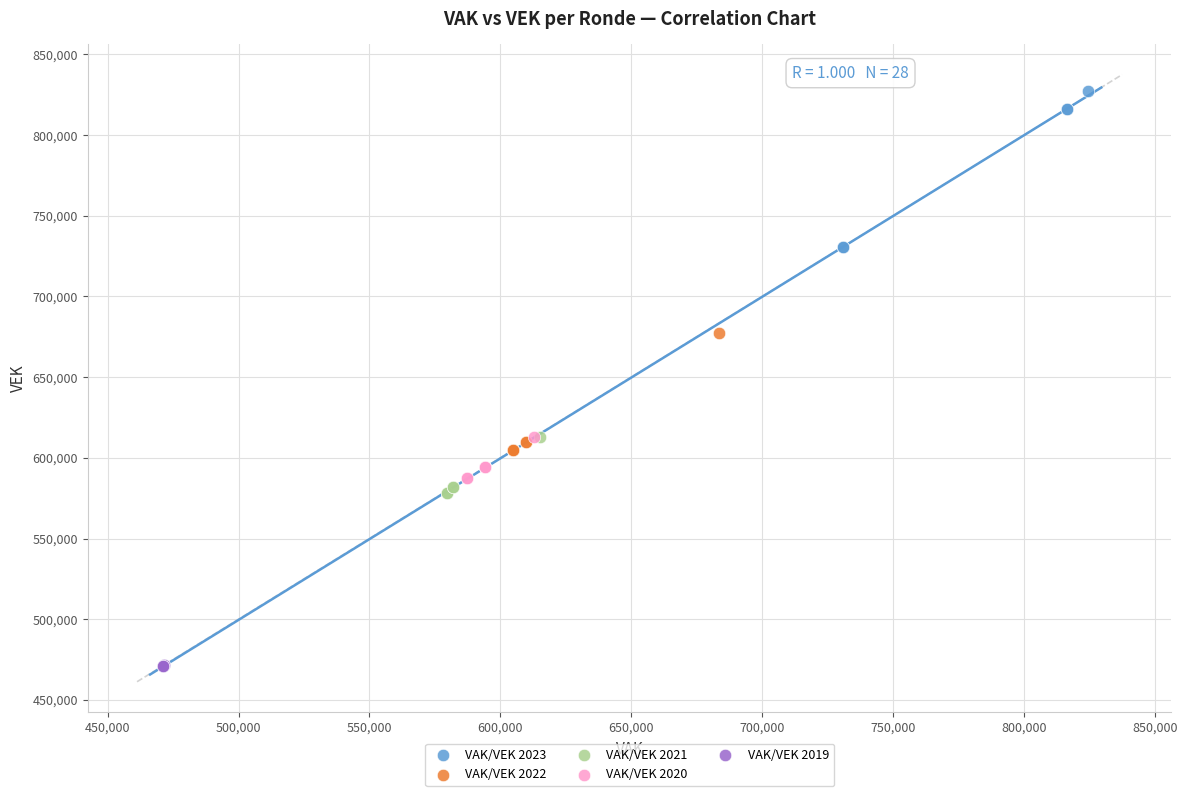

Which series contains the highest Y value?

VAK/VEK 2023